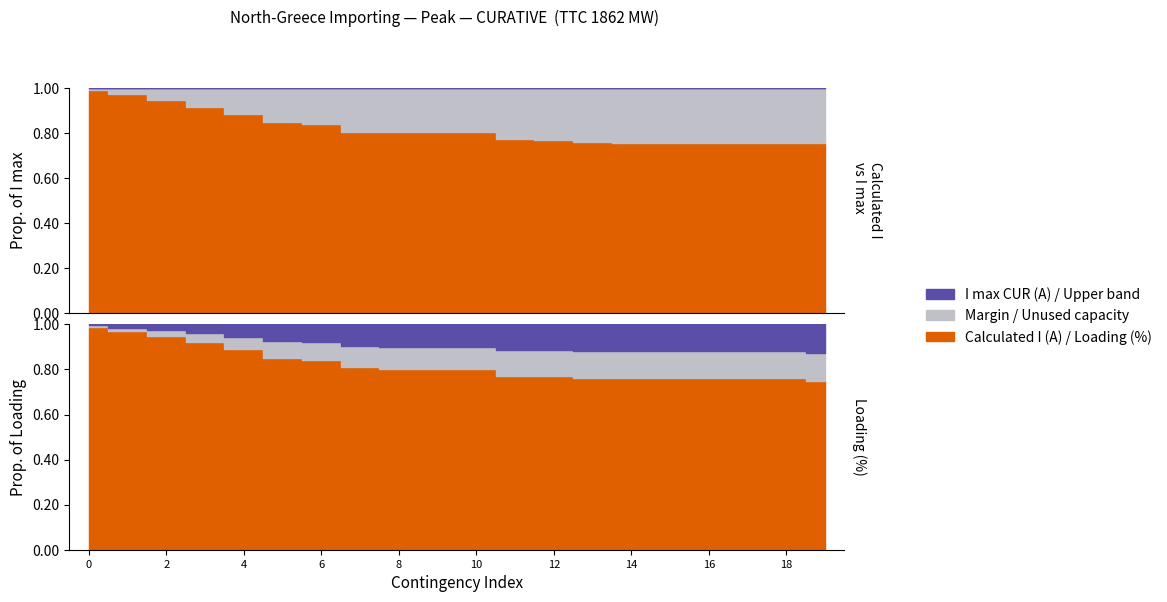

Reading left to right, transcribe all the data shown in this chart.

Calculated_I: Calculated_I=1229	I_max_CUR=1207	Loading=1173	3=1135	4=1098	5=1050	6=1039	7=999	8=998	9=998	10=995	11=959	12=951	13=939	14=937	15=937	16=937	17=937	18=937	19=936
I_max_CUR: Calculated_I=1240	I_max_CUR=1240	Loading=1240	3=1240	4=1240	5=1240	6=1240	7=1240	8=1240	9=1240	10=1240	11=1240	12=1240	13=1240	14=1240	15=1240	16=1240	17=1240	18=1240	19=1240
Loading: Calculated_I=99	I_max_CUR=97	Loading=95	3=92	4=89	5=85	6=84	7=81	8=80	9=80	10=80	11=77	12=77	13=76	14=76	15=76	16=76	17=76	18=76	19=75